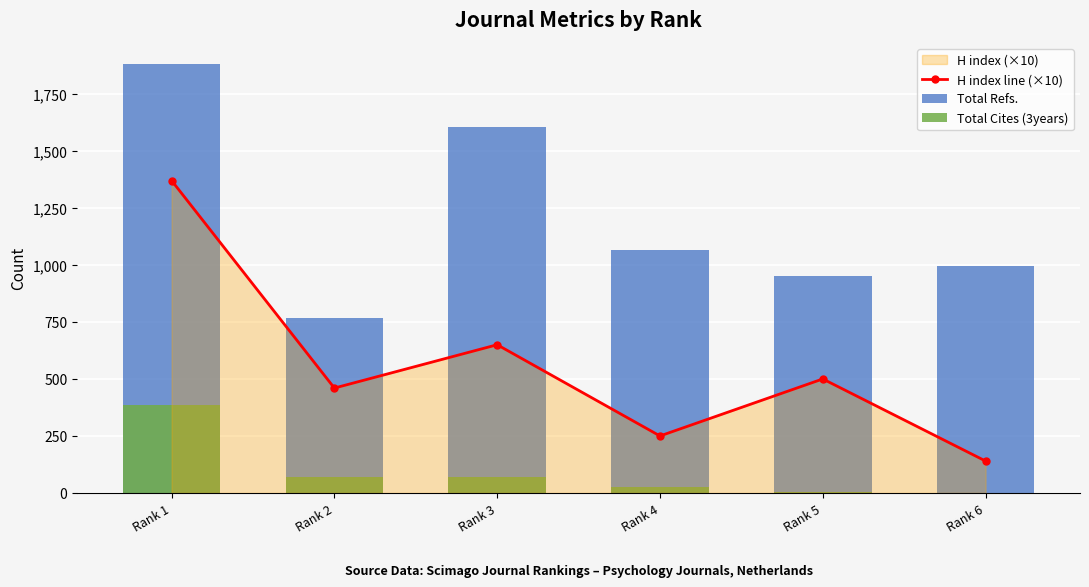

How many values in the H index line (×10) series are below 500?

3